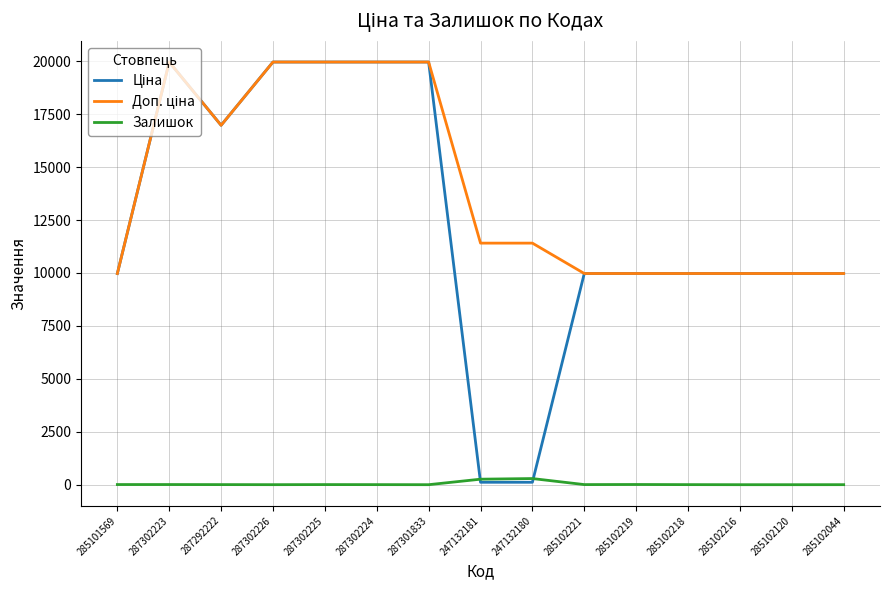

What is the maximum value shown in the chart?

19964.2